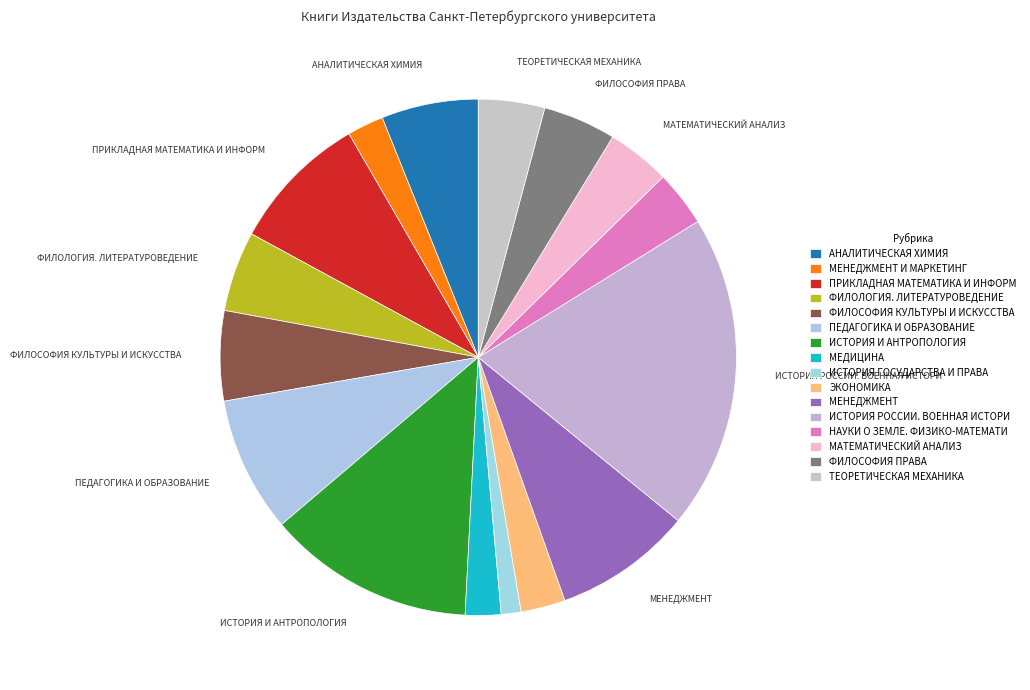

How many slices are in this pie chart?

16